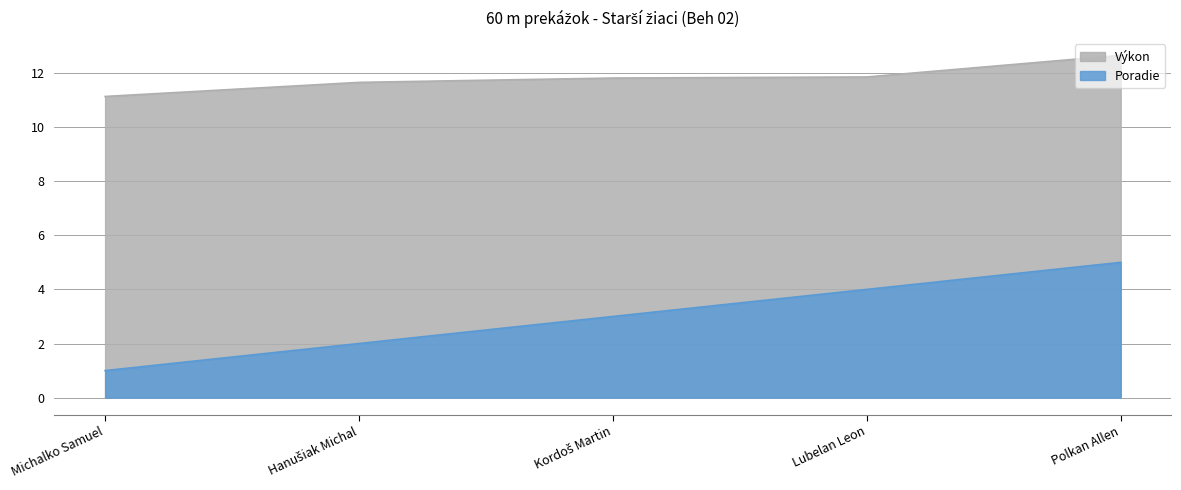

True or false: Výkon and Poradie cross at least once.

False